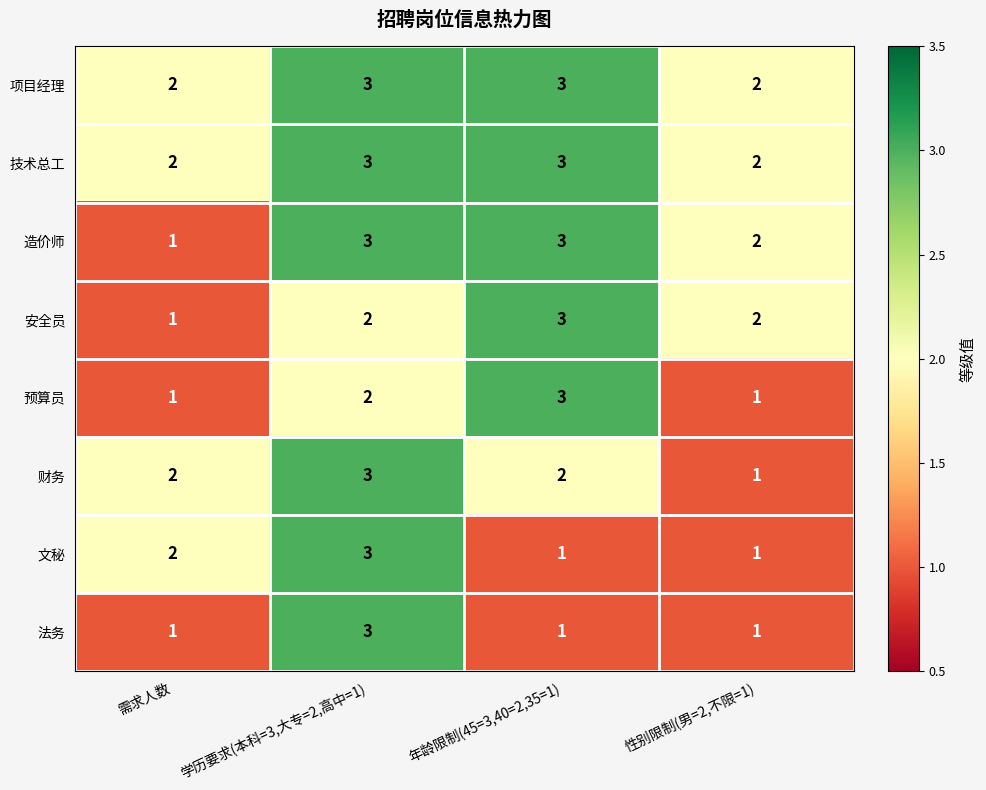

How many series are shown in this chart?

8